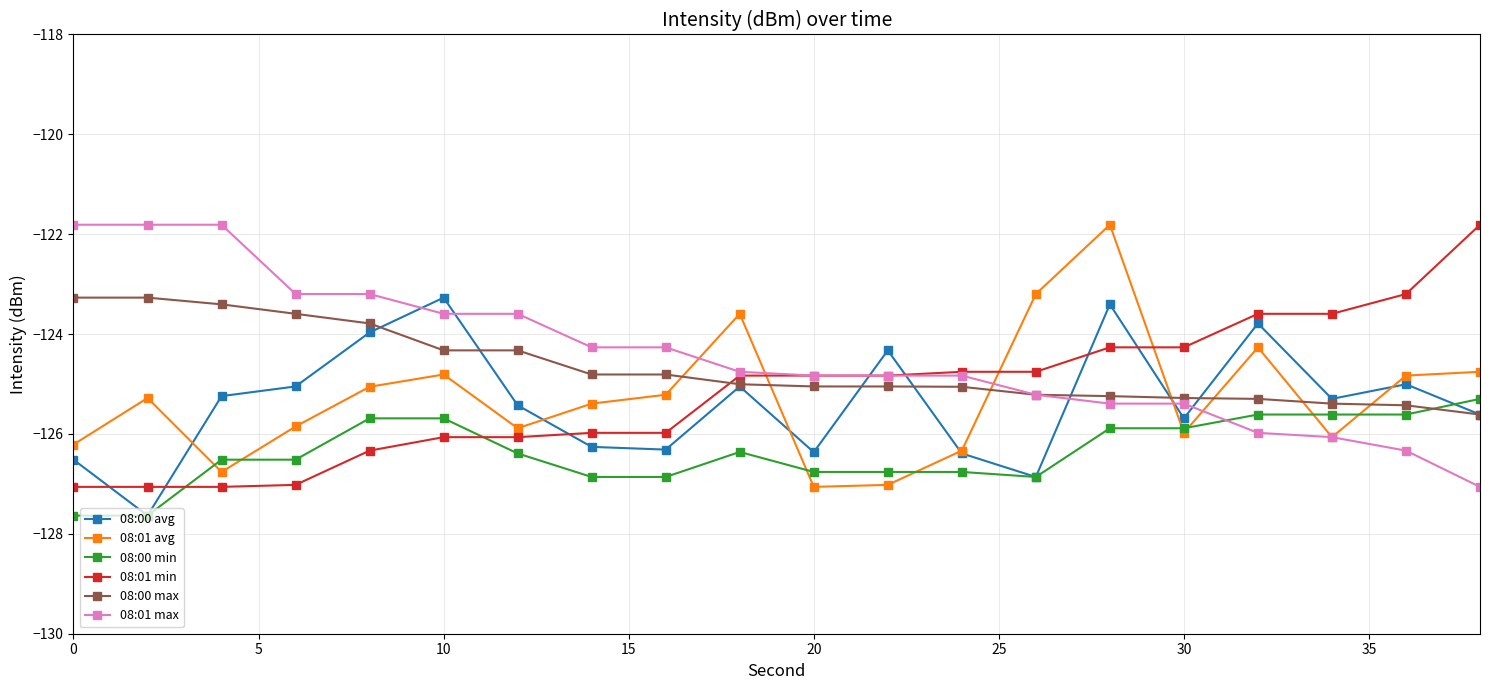

What is the maximum value for 08:00 avg?

-123.3